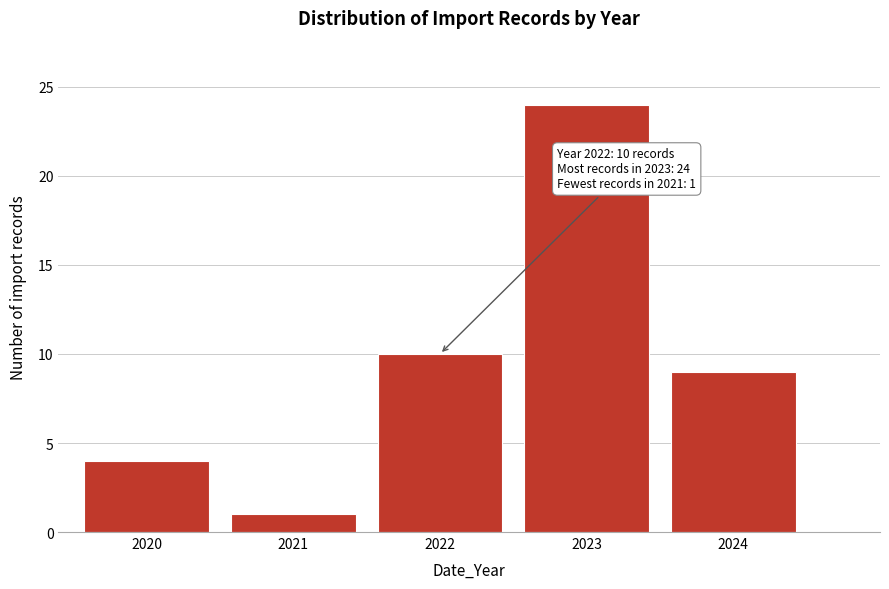

Reading left to right, extract all data points from this chart.

2020=4	2021=1	2022=10	2023=24	2024=9